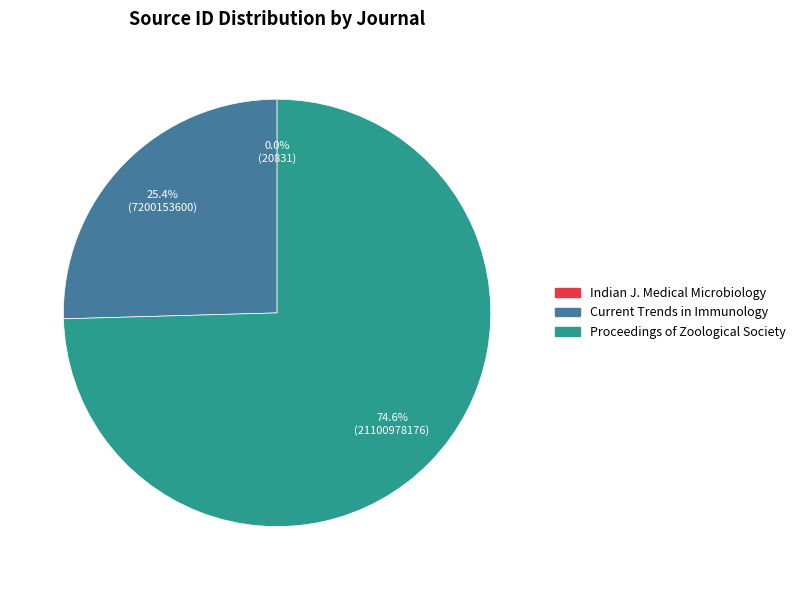

Is there a majority slice in this chart?

Yes